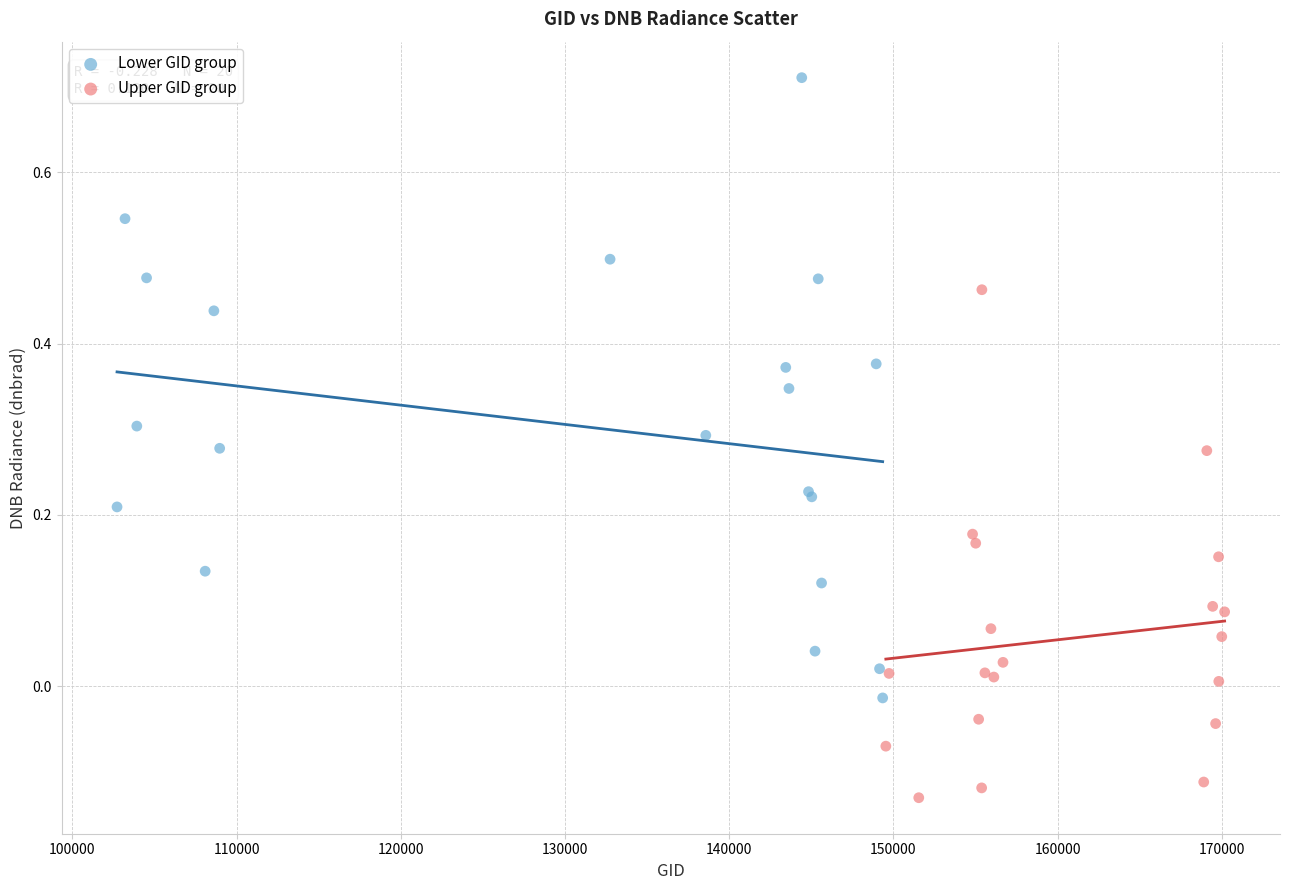

Which series reaches the maximum Y coordinate?

Lower GID group